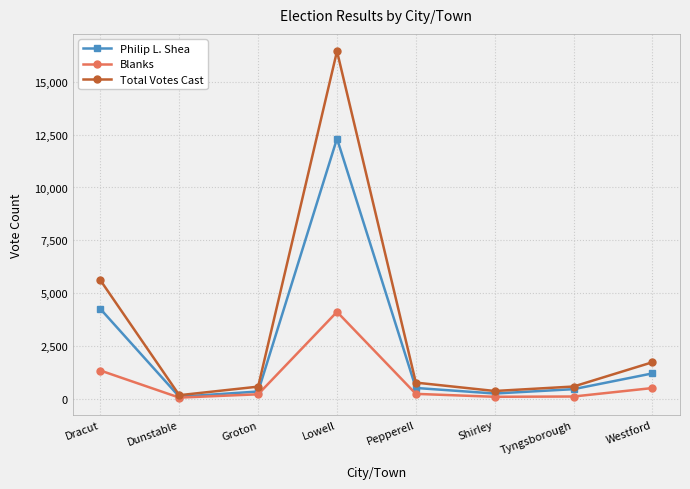

What is the sum of all Philip L. Shea values?

19528